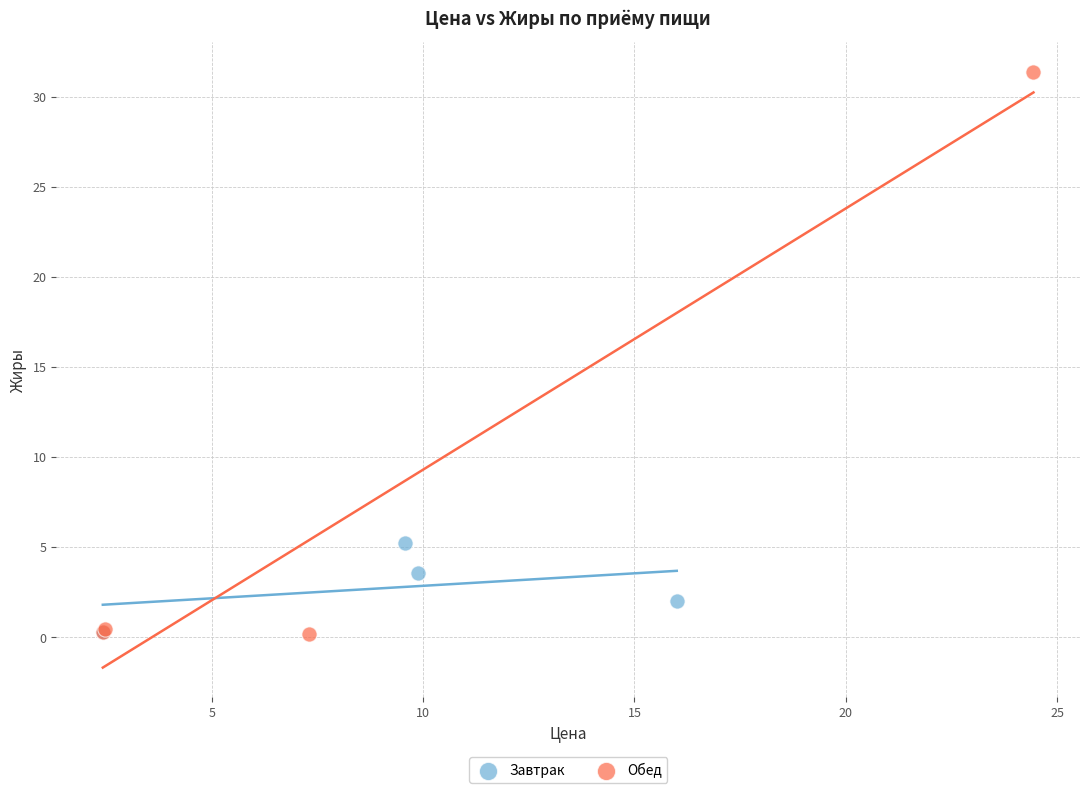

Which series reaches the maximum Y coordinate?

Обед